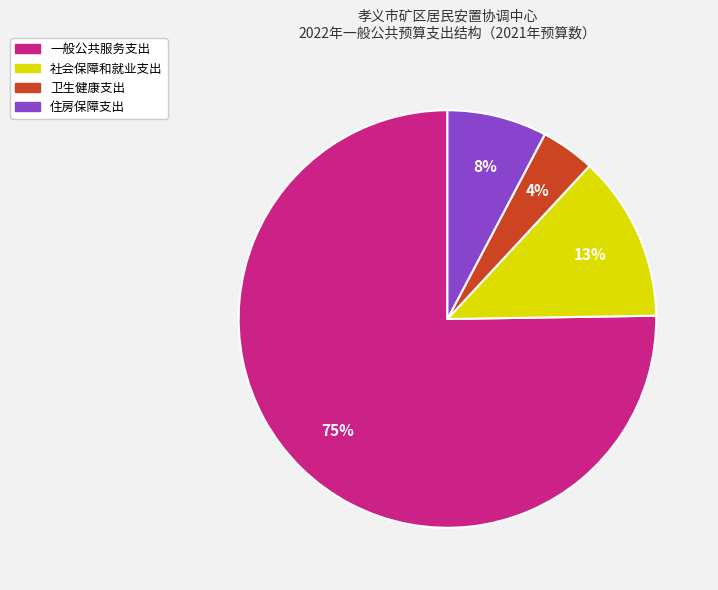

Combined, do 卫生健康支出 and 社会保障和就业支出 account for over 50%?

No